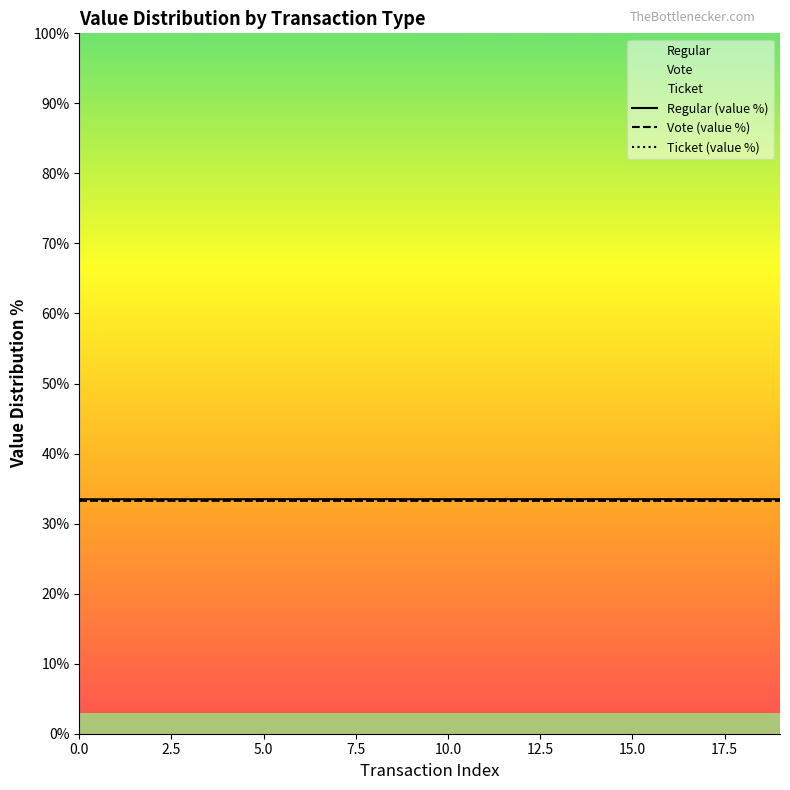

True or false: Ticket (value %) has more than 0 points higher than both neighbors.

False